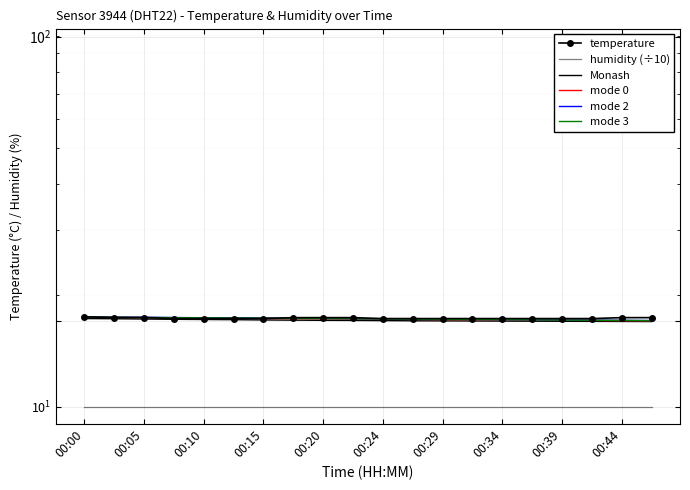

How many lines are shown in the chart?

6